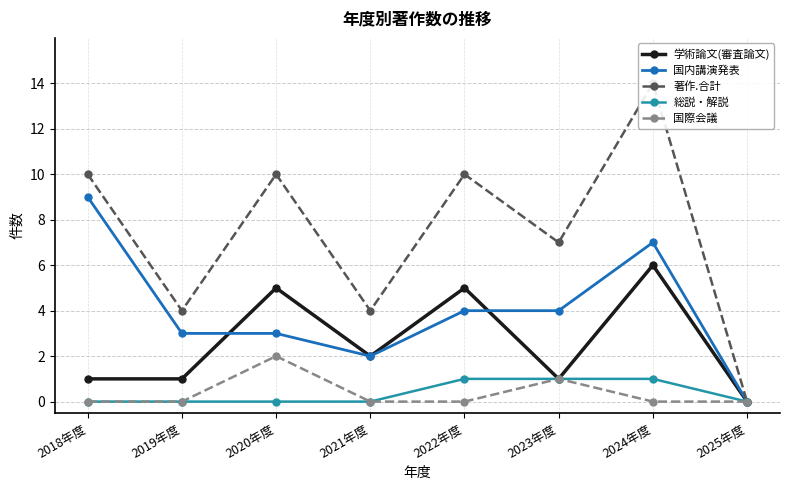

Rank the categories by 国内講演発表 value from highest to lowest.

2018年度, 2024年度, 2022年度, 2023年度, 2019年度, 2020年度, 2021年度, 2025年度